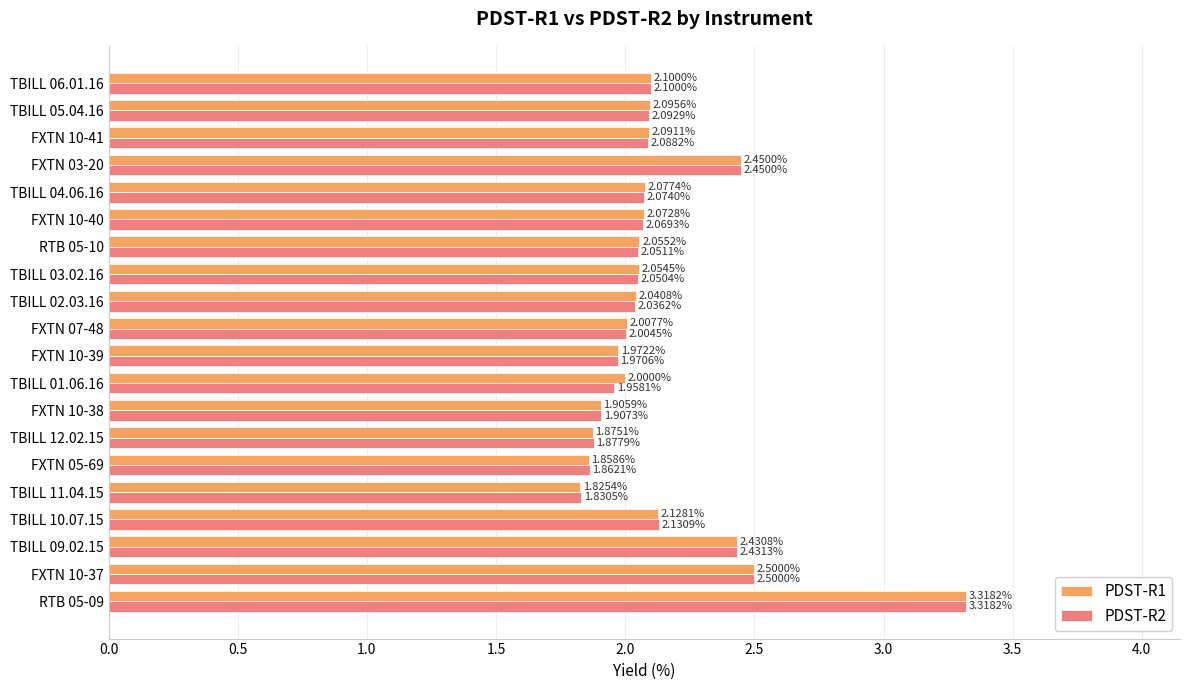

What is the sum of all PDST-R1 values?

42.9